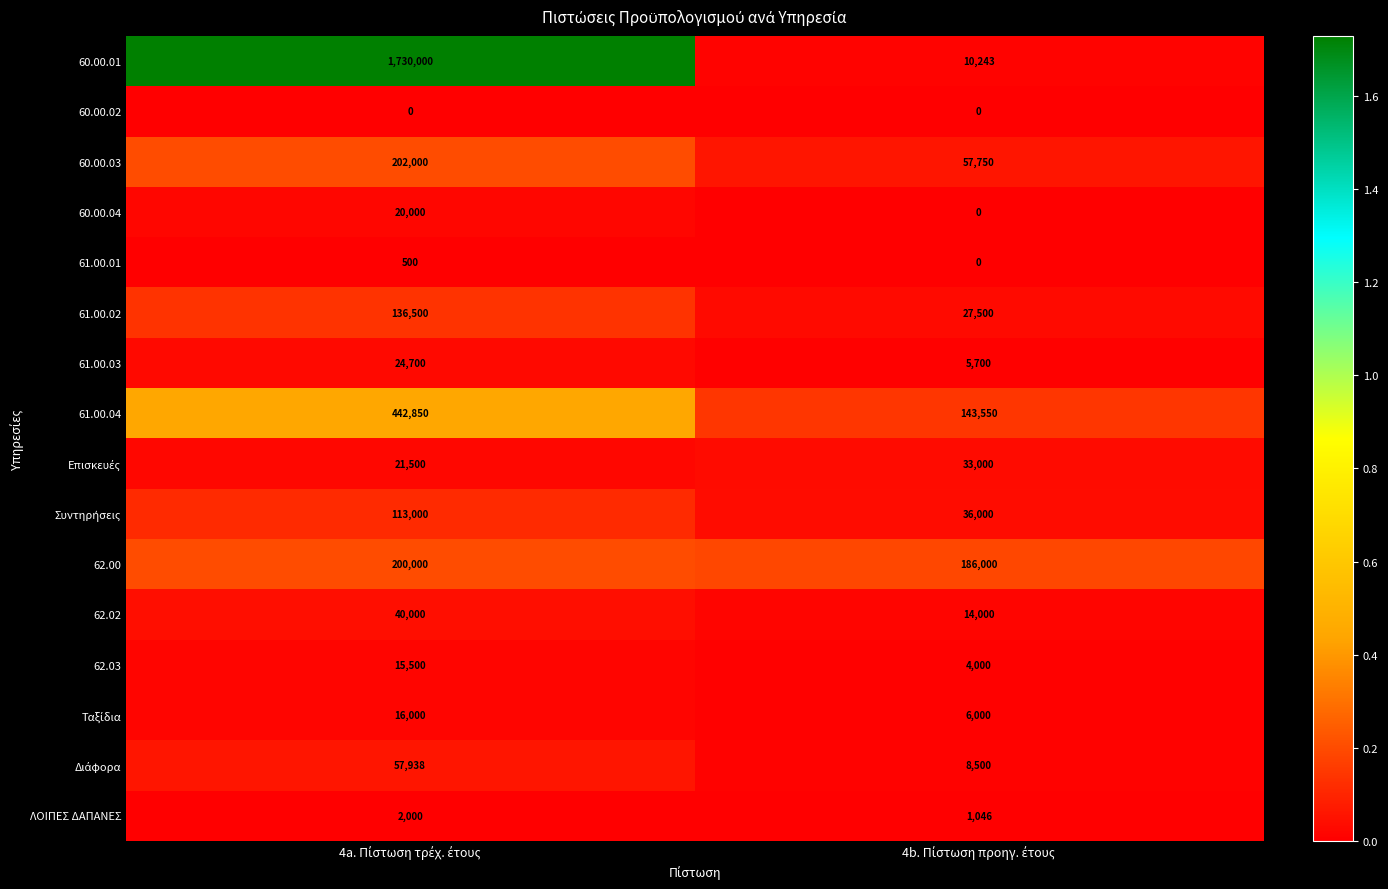

What is the maximum value for 61.00.02?

136500